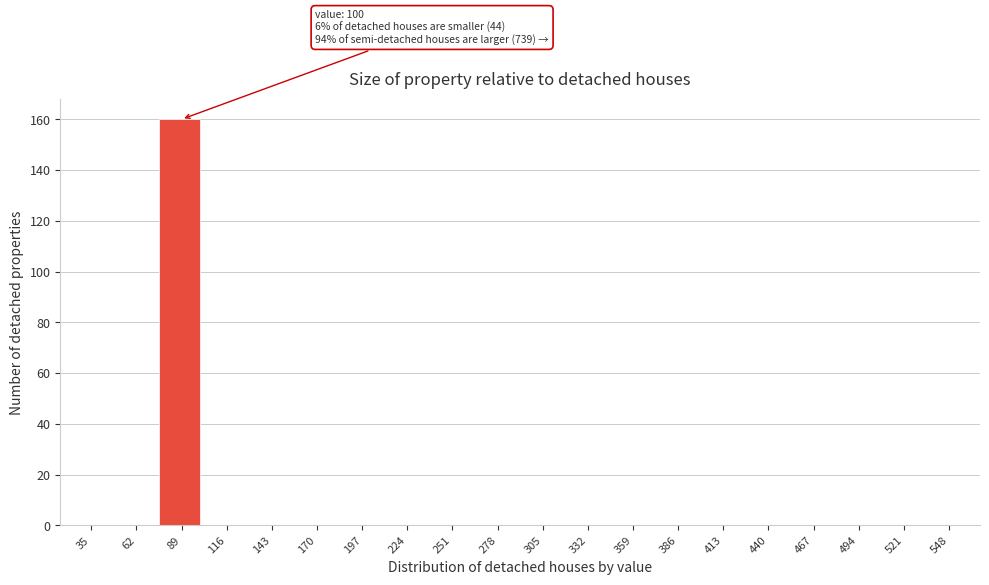

Reading left to right, extract all data points from this chart.

35=0	62=0	89=160	116=0	143=0	170=0	197=0	224=0	251=0	278=0	305=0	332=0	359=0	386=0	413=0	440=0	467=0	494=0	521=0	548=0